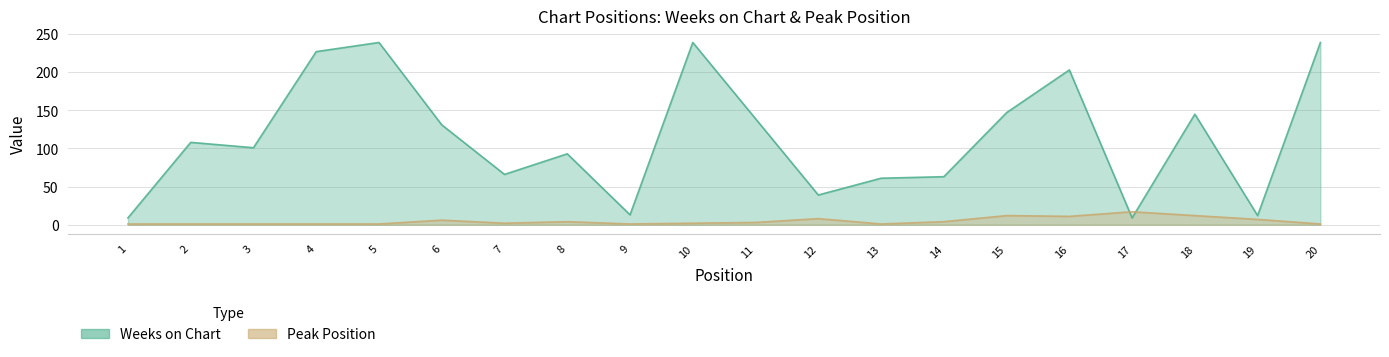

The value of Peak Position at 9 is 0. True or false?

False